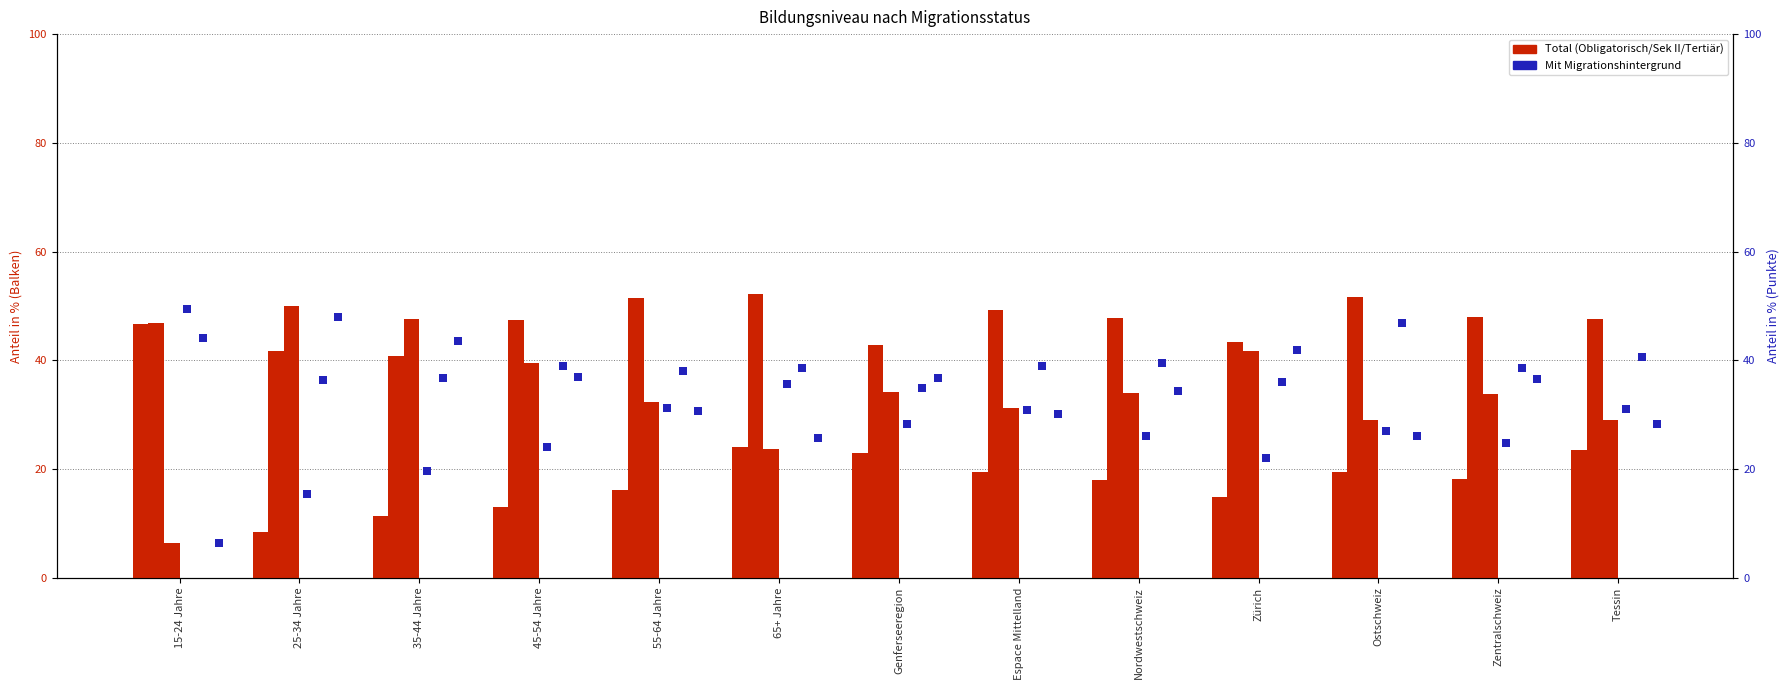

Which series contains the highest Y value?

Total Sekundarstufe II